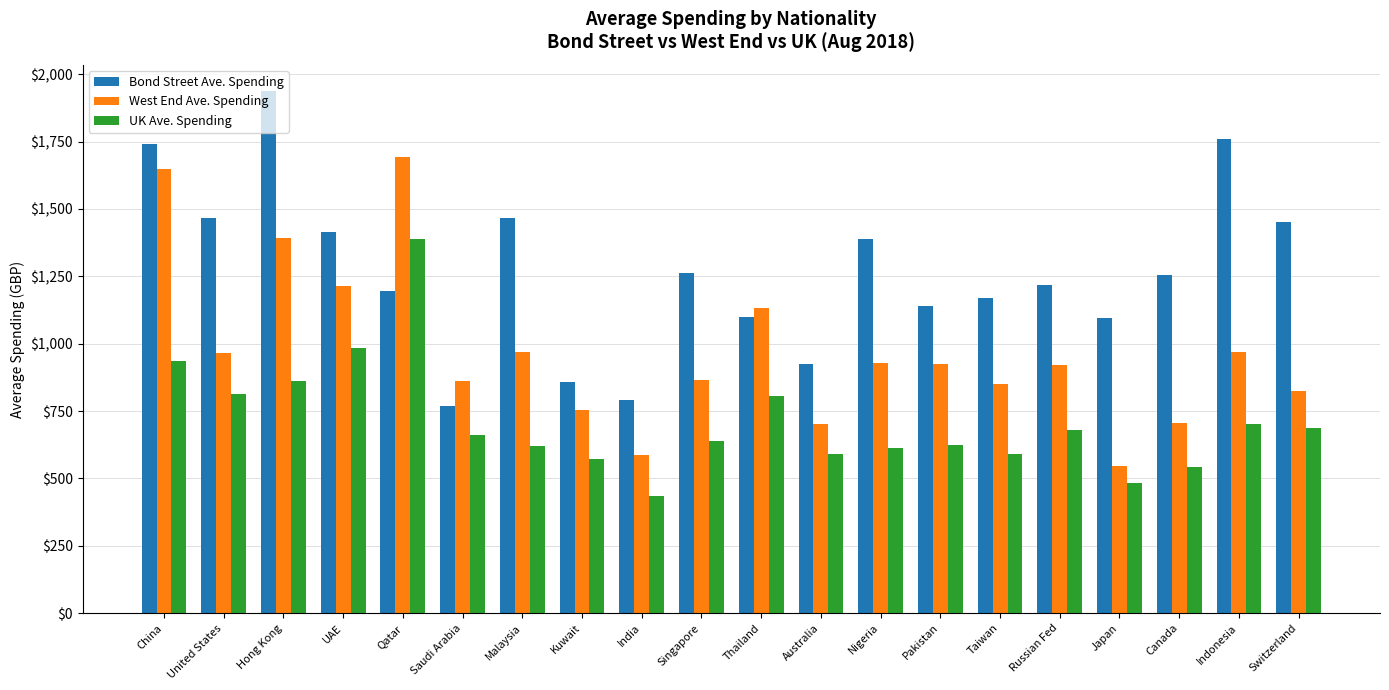

List the series in order of their peak value, lowest first.

UK Ave. Spending, West End Ave. Spending, Bond Street Ave. Spending